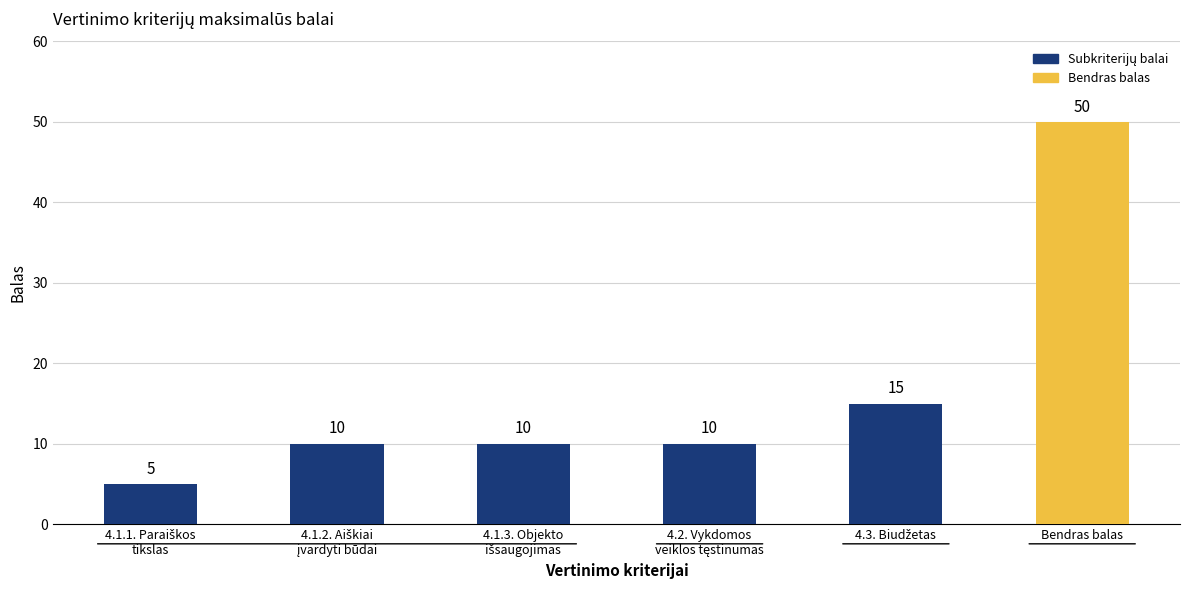

Is it true that the value at Bendras balas is 17?

False